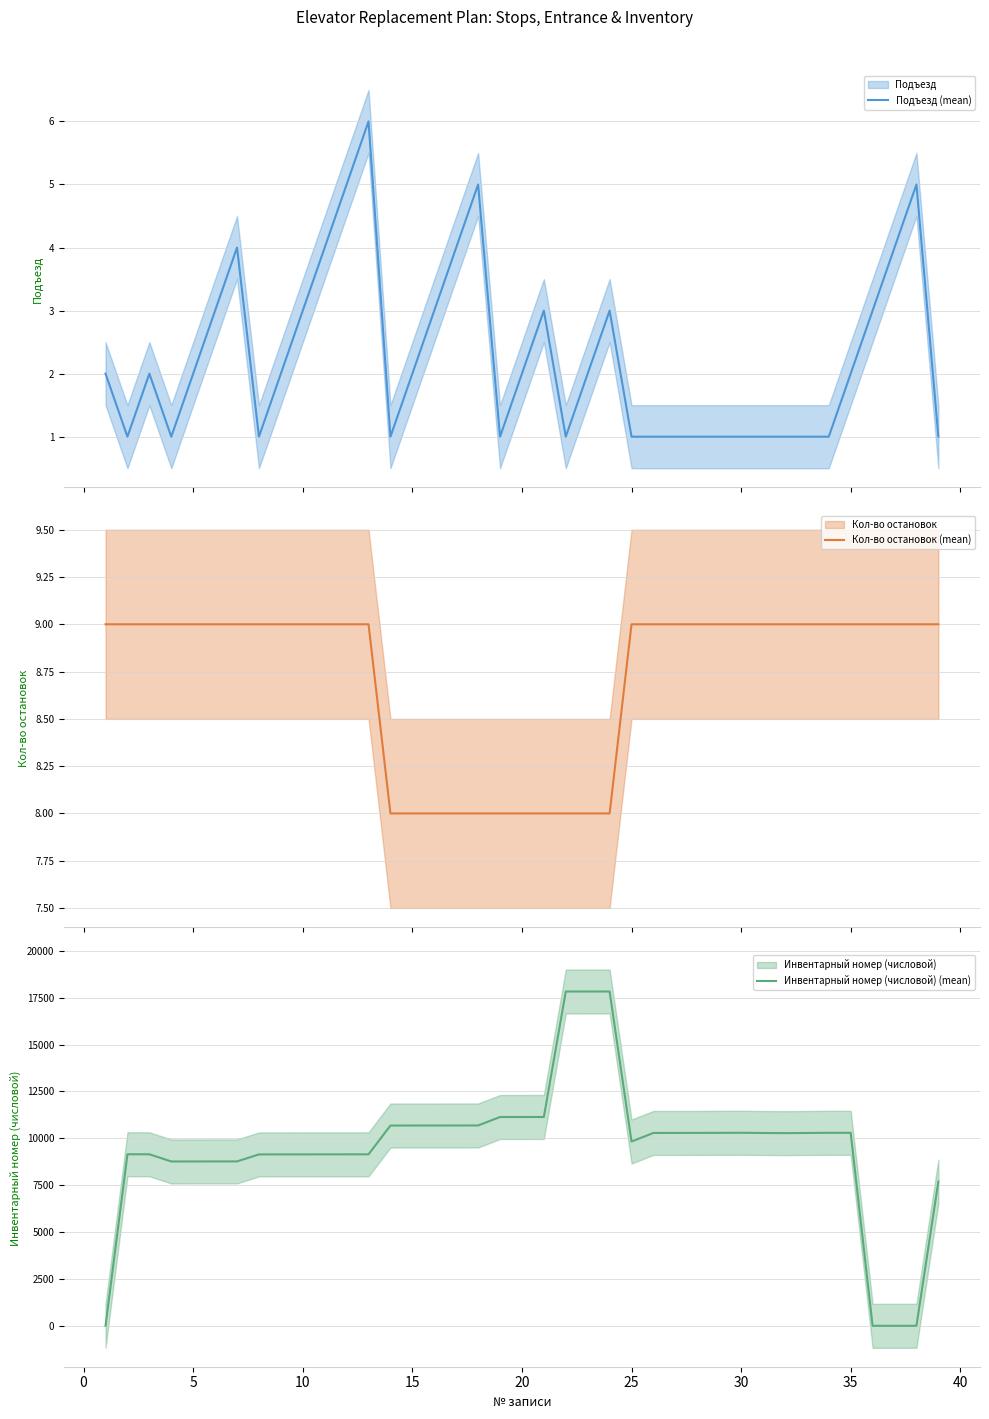

How many intersections are there between Инвентарный номер (числовой) (mean) and Кол-во остановок (mean)?

3